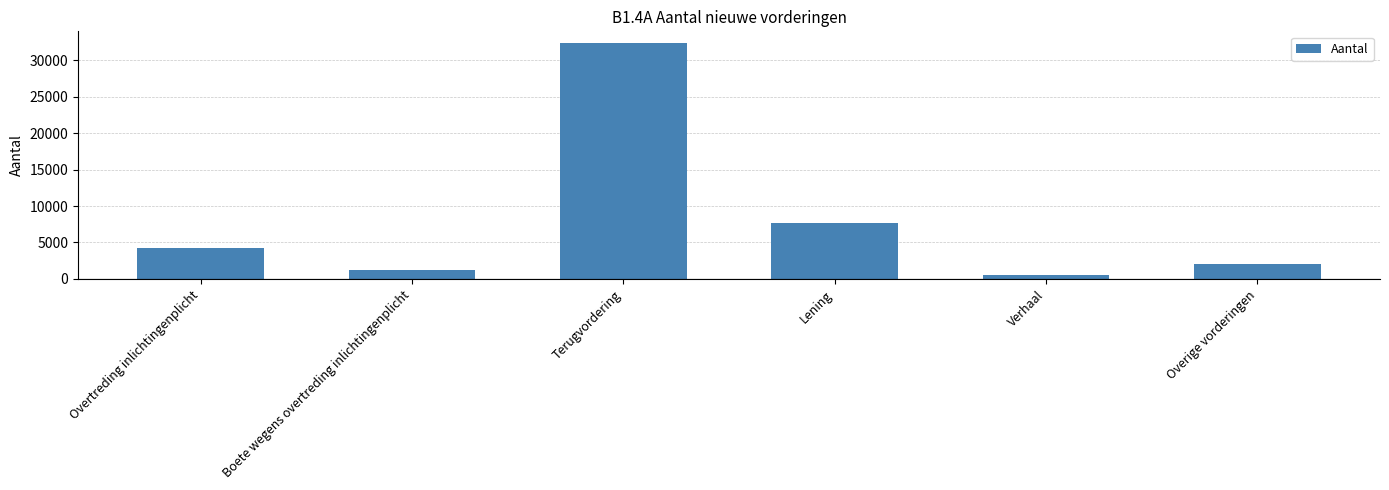

What is the ratio of the value at Overige vorderingen to the value at Overtreding inlichtingenplicht?

0.5